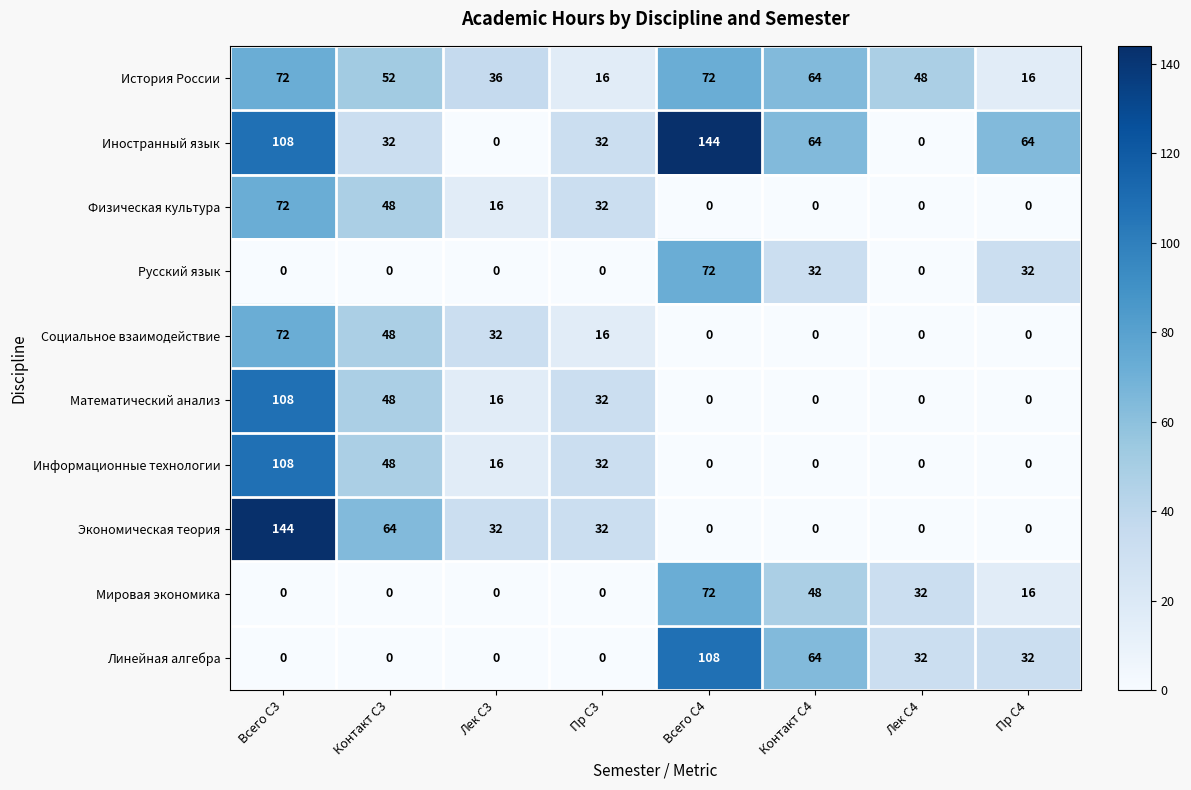

At which category is the sum across all series the highest?

Всего С3